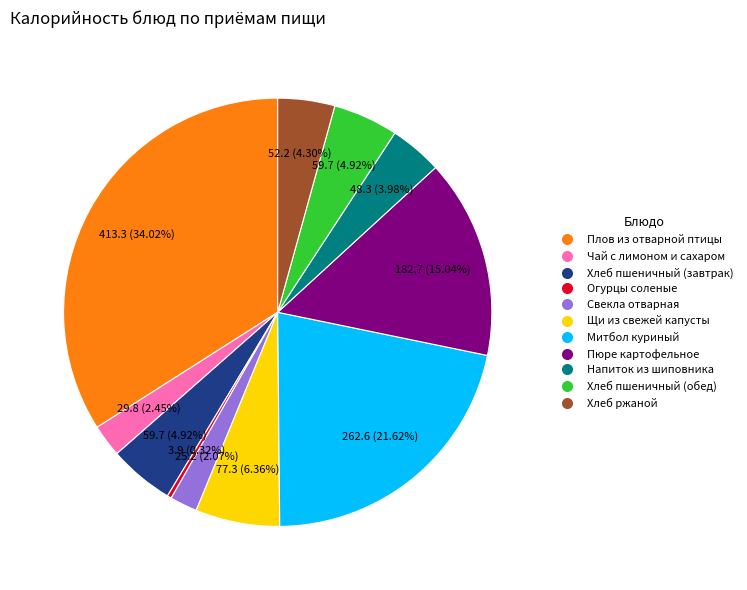

Is there a majority slice in this chart?

No